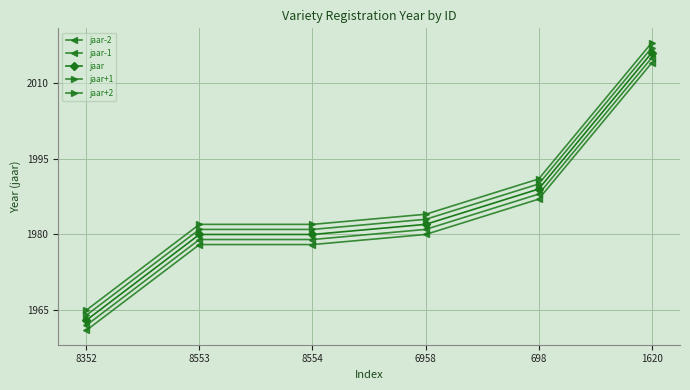

Count the number of categories in the chart.

6